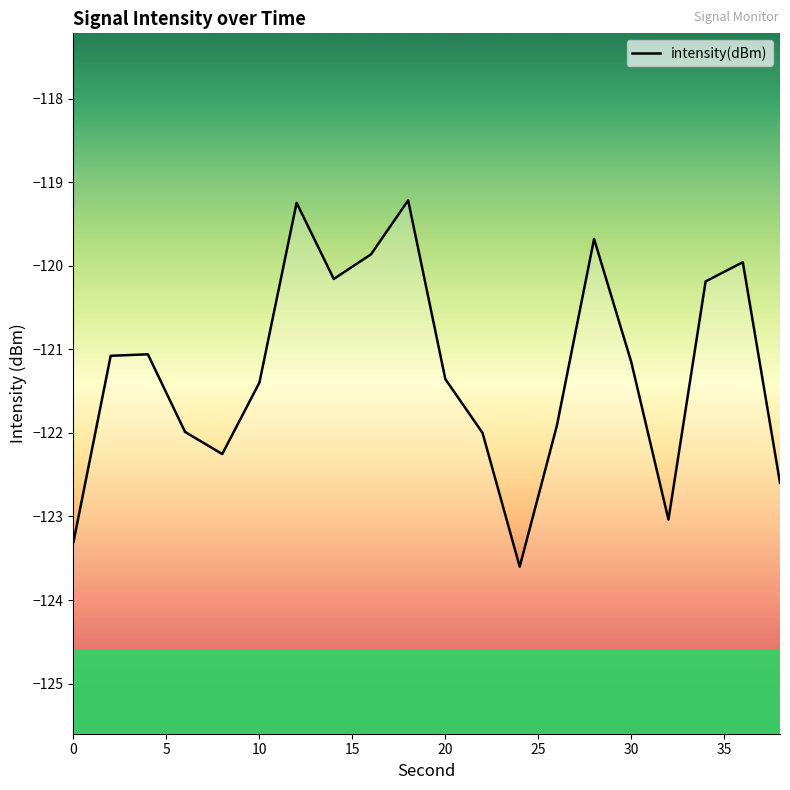

True or false: the data has more than 1 interior local peaks.

True